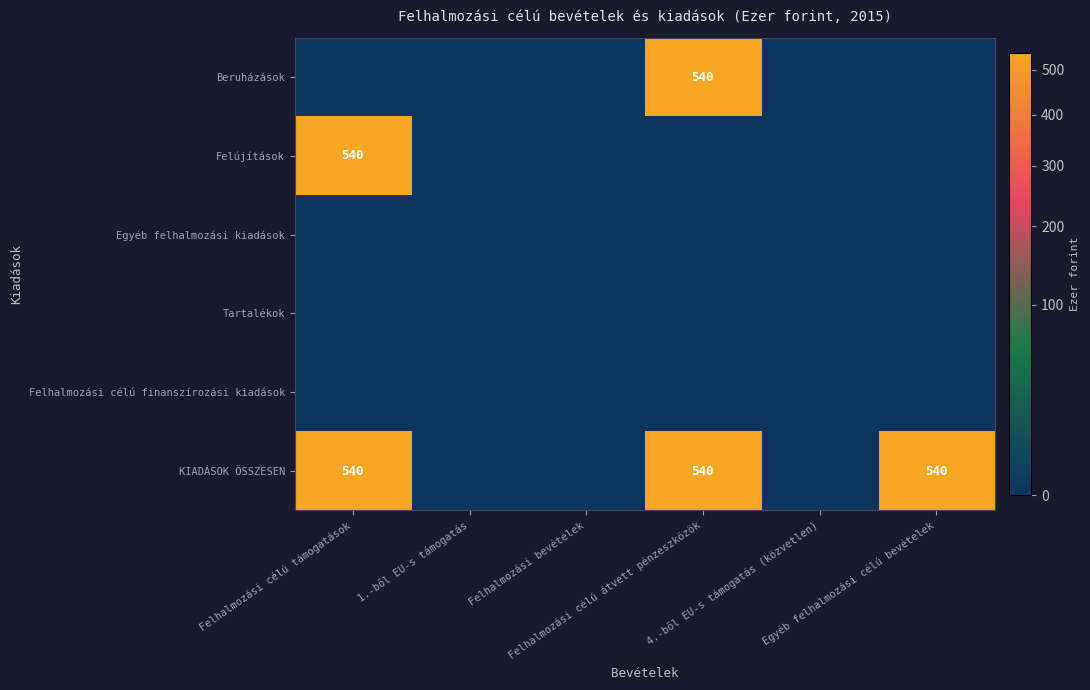

At how many categories does at least one series exceed 58?

3